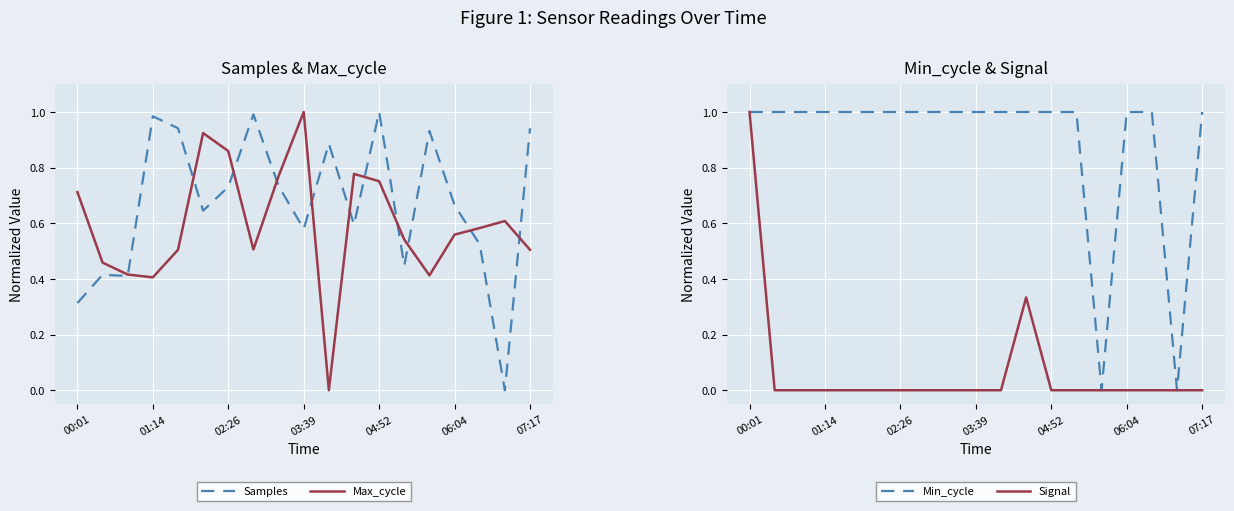

Which series has the largest range (max minus min)?

Samples